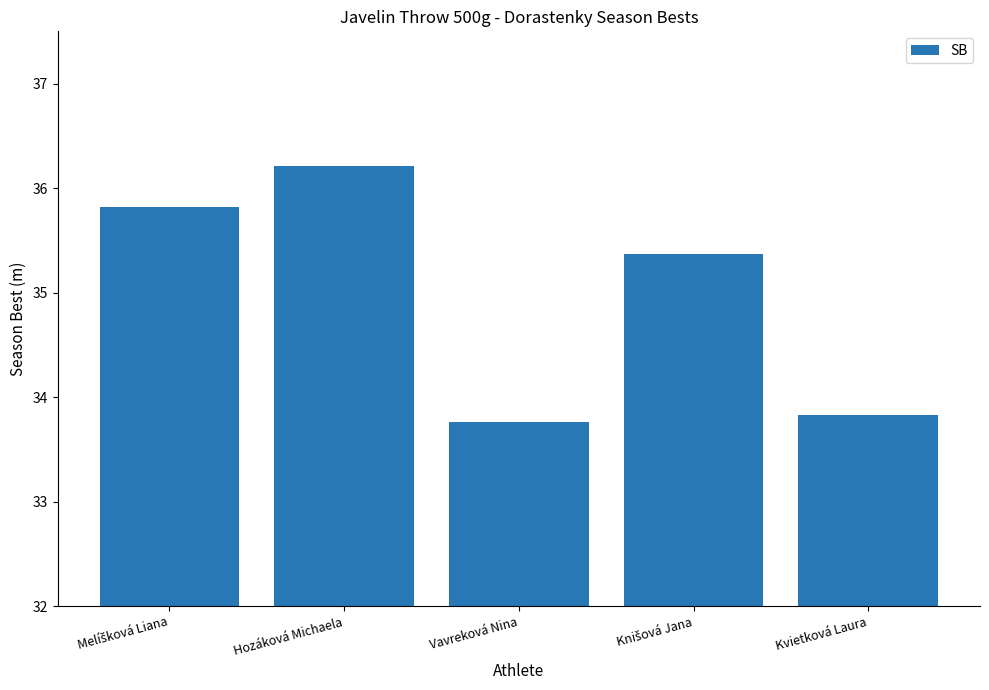

Count the number of data series in this chart.

1